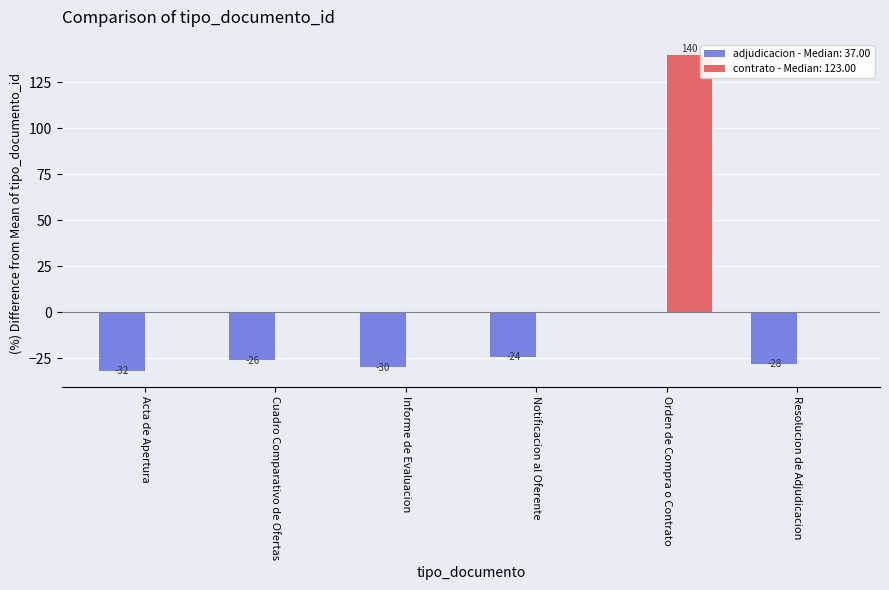

At which label does adjudicacion - Median: 37.00 reach its peak?

Orden de Compra o Contrato